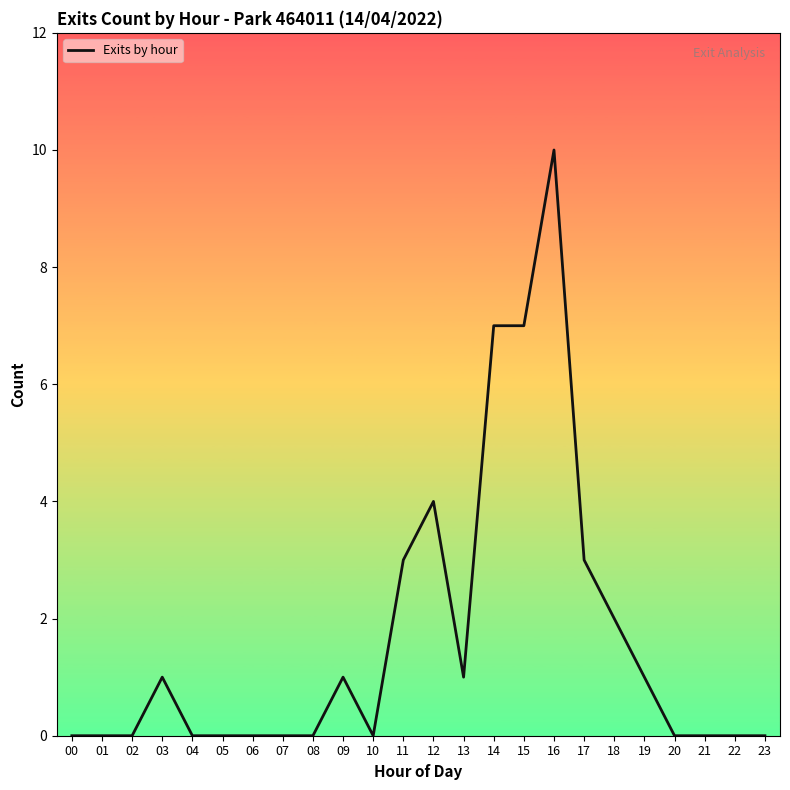

What is the difference between the second highest and minimum values?

7